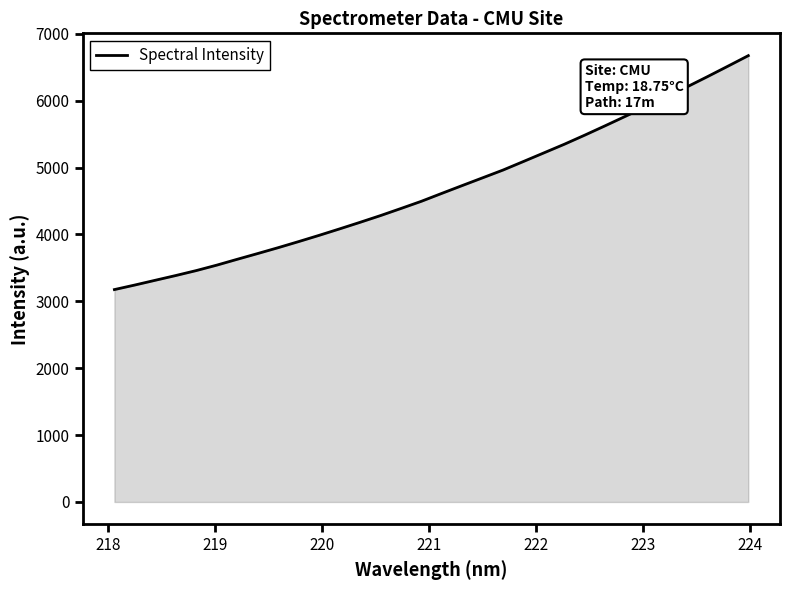

What is the smallest value displayed?

3175.8